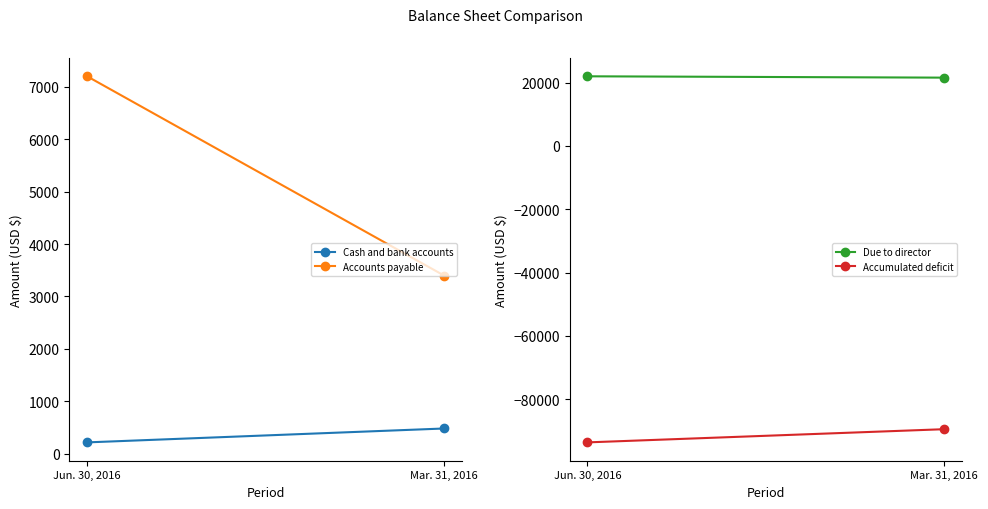

How many data points in Accumulated deficit are less than -89504?

1